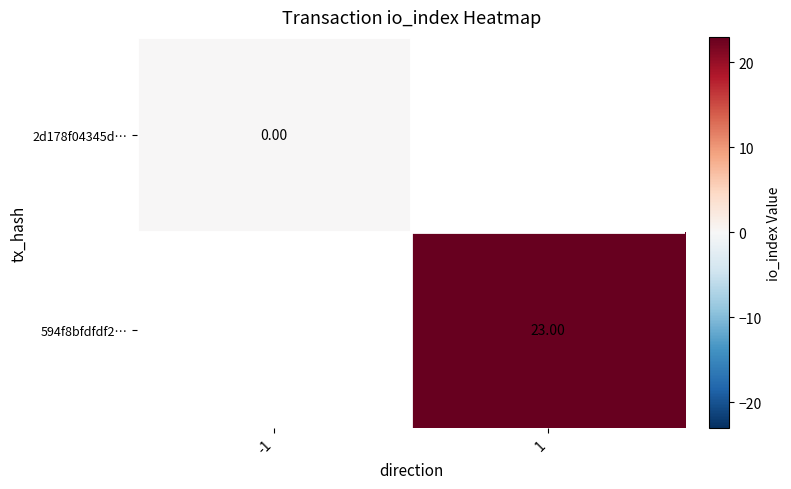

Between -1 and 1, which is larger?

1